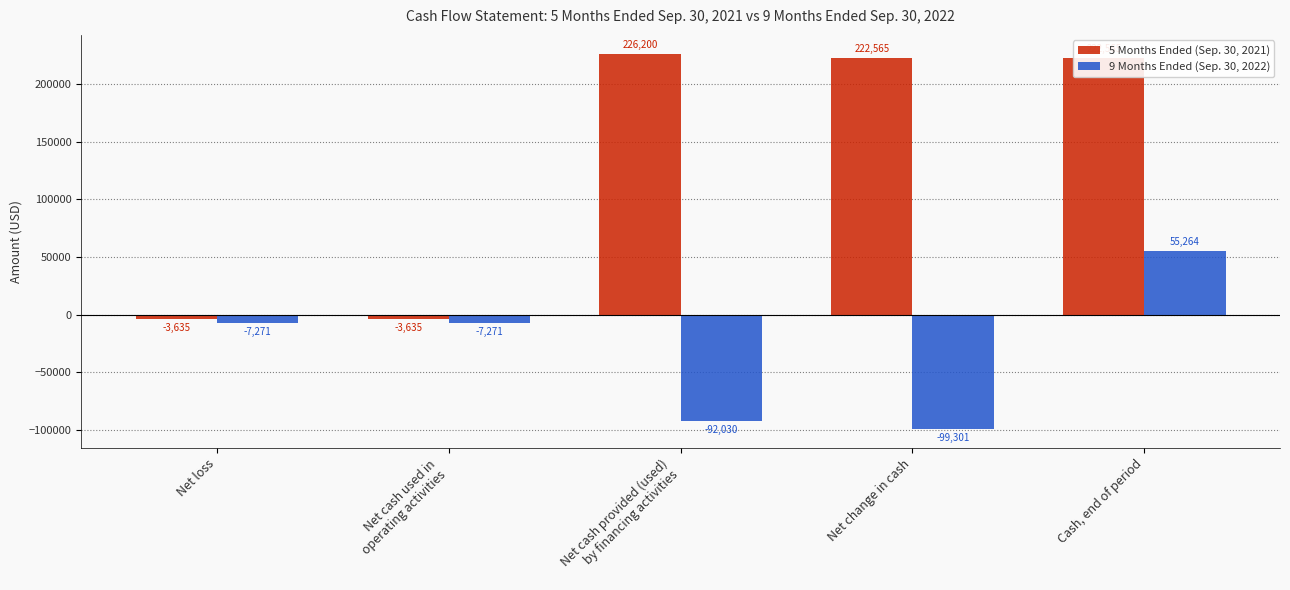

Is it true that 9 Months Ended (Sep. 30, 2022) equals -32274 at Net change in cash?

False